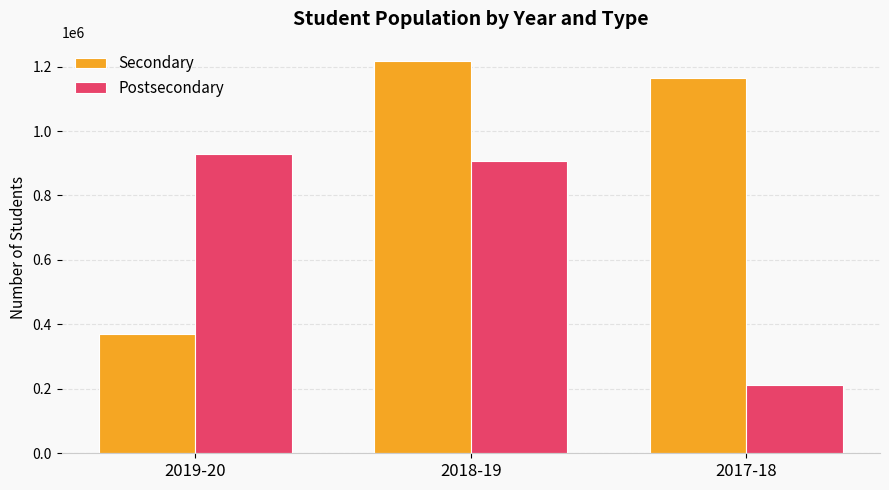

Reading right to left, list all the values displayed in this chart.

Secondary: 2017-18=1164282	2018-19=1216523	2019-20=368950
Postsecondary: 2017-18=210916	2018-19=907517	2019-20=928853